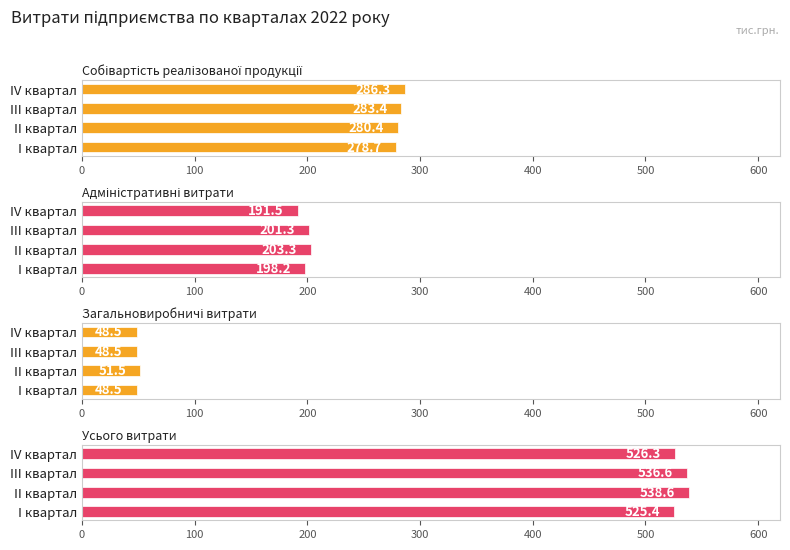

Which has a higher value, 300 or 0?

300